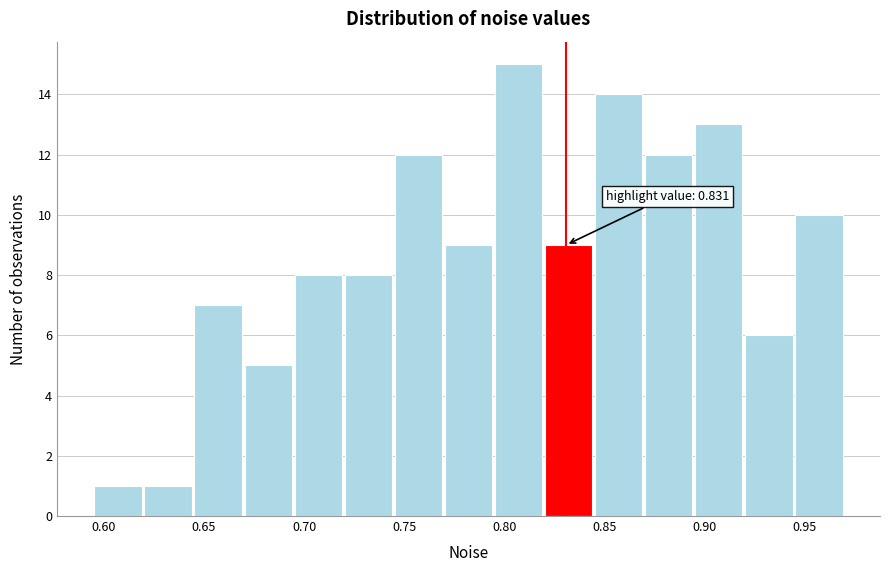

Which range on the x-axis has the tallest bar?

0.795 to 0.820